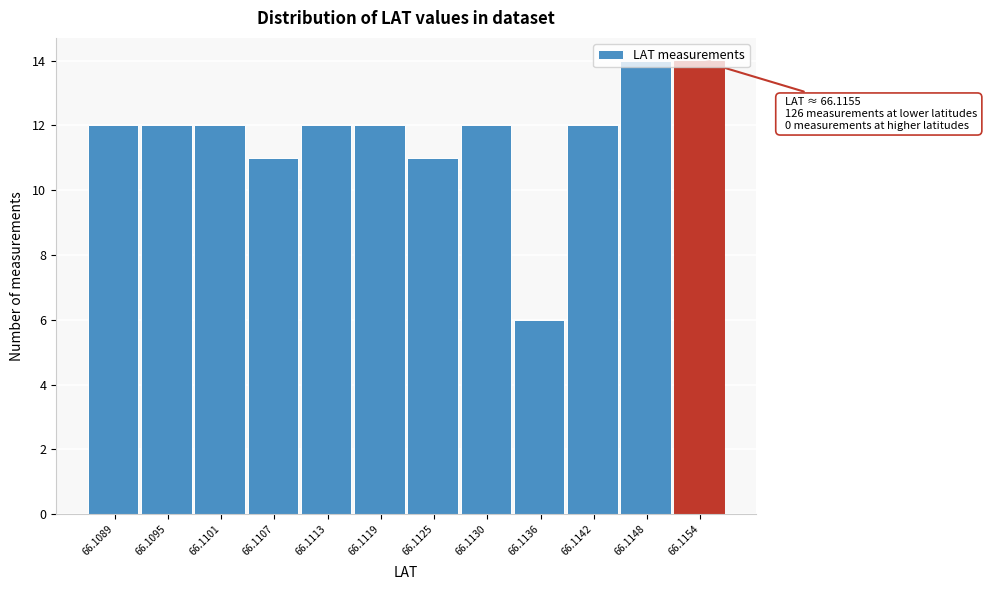

The chart shows a value of 16 at 66.1119. True or false?

False